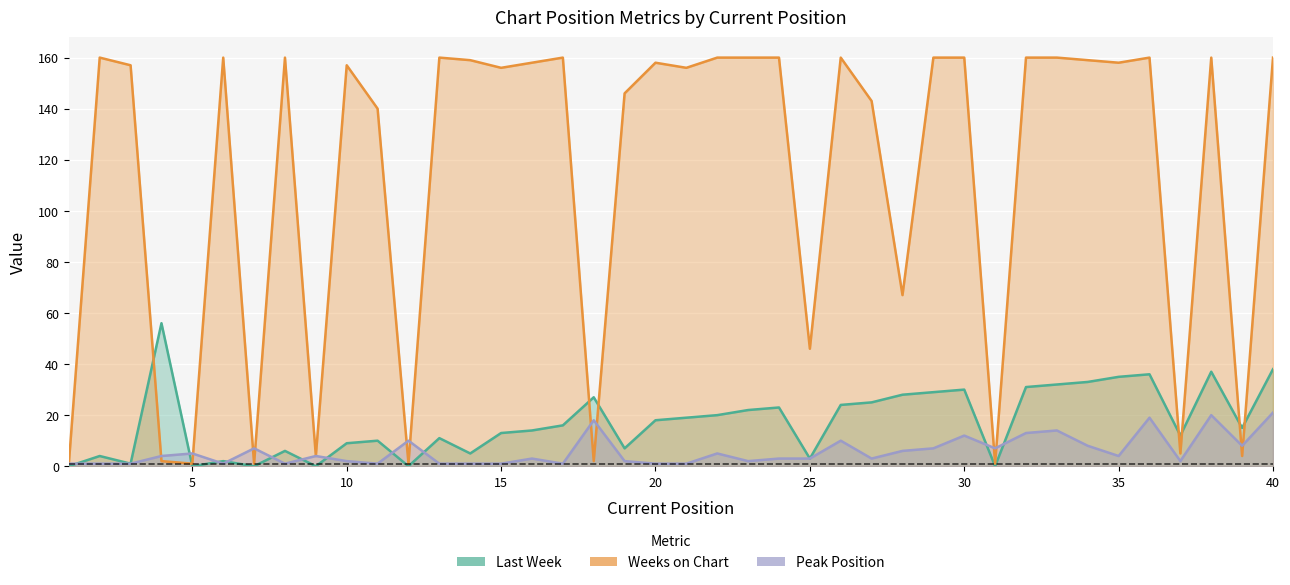

What is the difference between the maximum and minimum values in the Peak Position series?

20